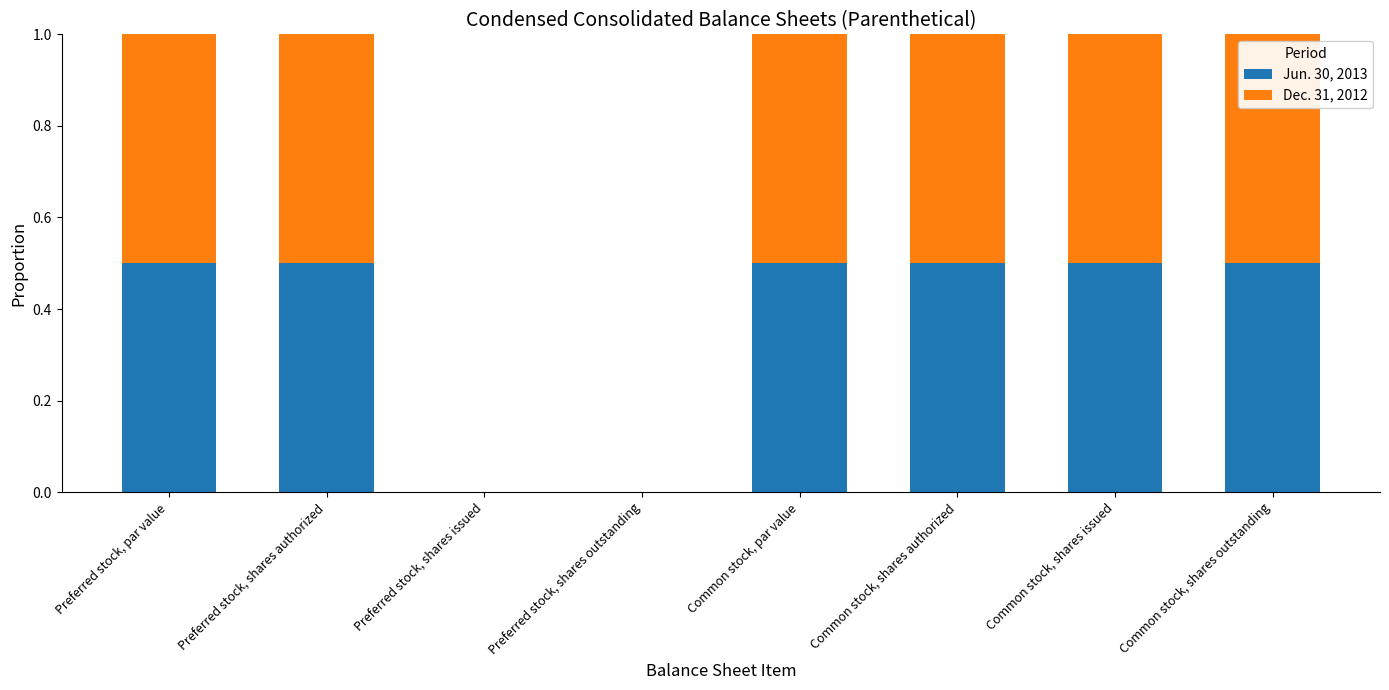

True or false: Jun. 30, 2013 has a value of -0.2 at Preferred stock, shares issued.

False